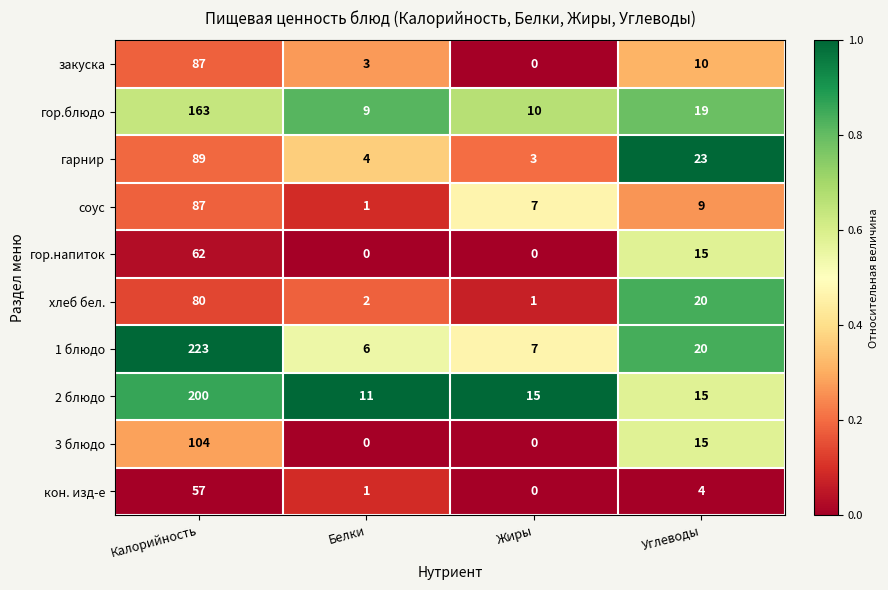

How many distinct data groups are displayed?

10